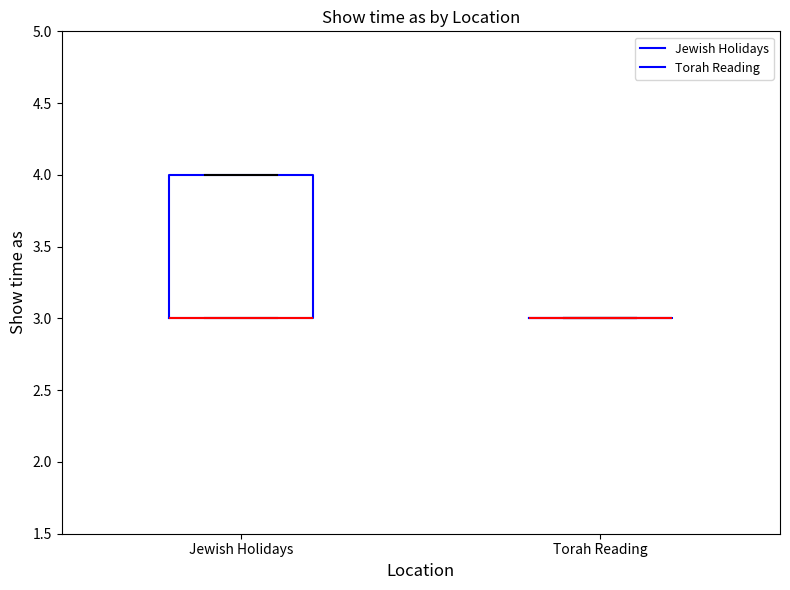

Reading left to right, transcribe this box plot: for each box, give where its median line is, the range the box spans, and where its two whiskers end, as read against the y-axis. The values are not printed on the chart, so give them approximately, as read against the axis.

Jewish Holidays: median 3 (drawn on the box's lower edge), box 3 to 4, whiskers 3 to 4
Torah Reading: box collapsed to a line at 3, whiskers 3 to 3